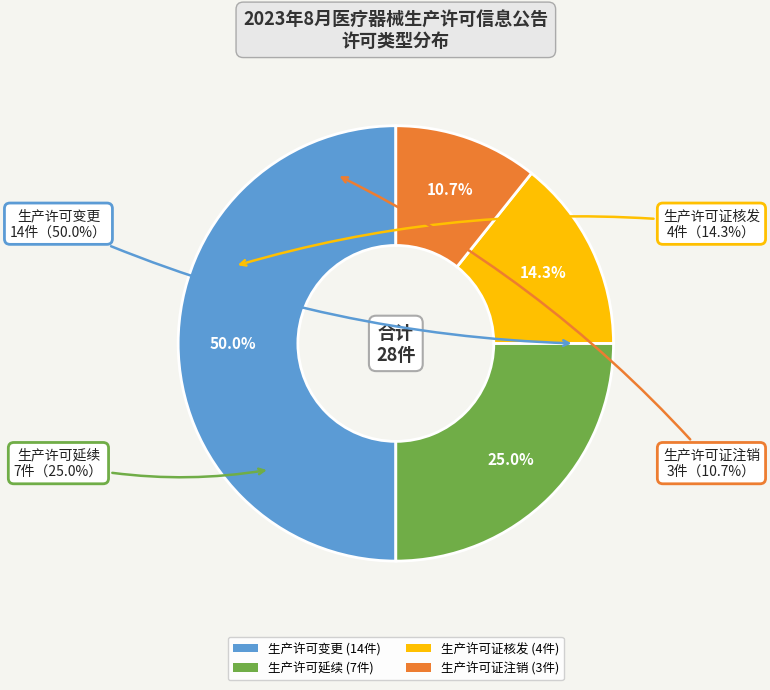

What portion of the pie excludes 第二、三类医疗器械生产许可证注销?

89.3%